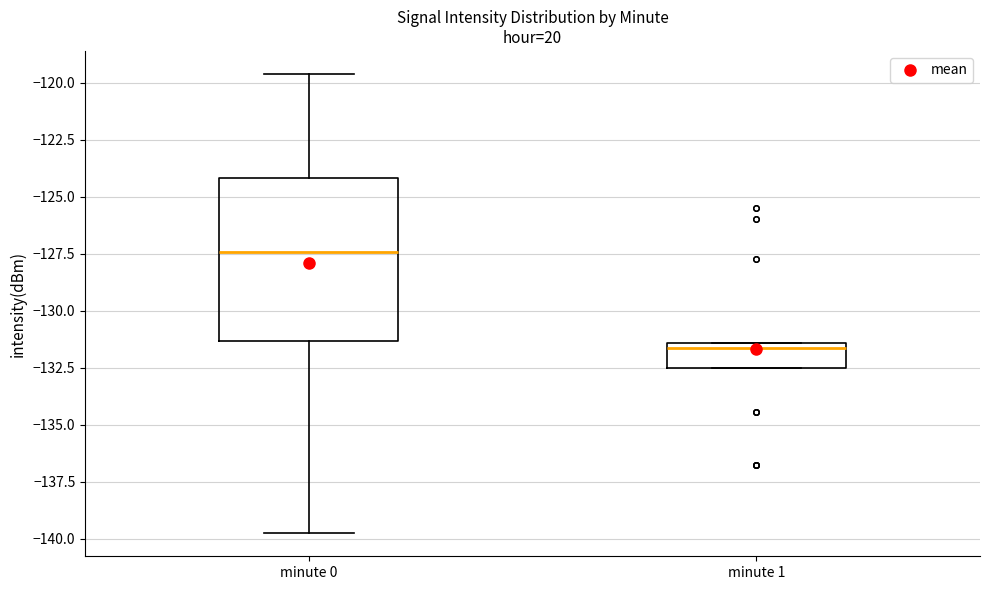

Reading left to right, read every box against the y-axis: the position of its median line, the range the box covers, and the ends of its whiskers. The values are not printed on the chart, so give them approximately, as read against the axis.

minute 0: median -127.5, box -131.5 to -124.0, whiskers -140.0 to -119.5
minute 1: median -131.5 (just below the box's upper edge), box -132.5 to -131.5, whiskers -132.5 to -131.5